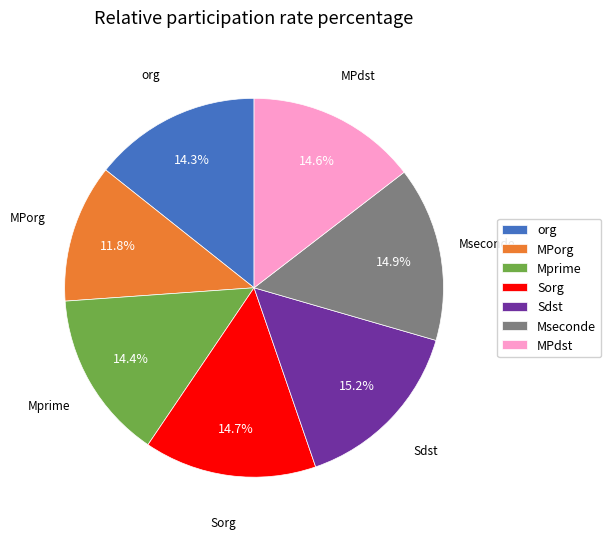

Is org the majority of the pie?

No